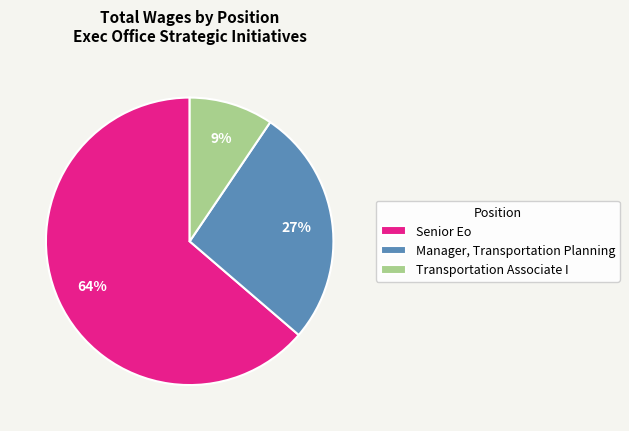

Does Senior Eo account for over 50% of the chart?

Yes